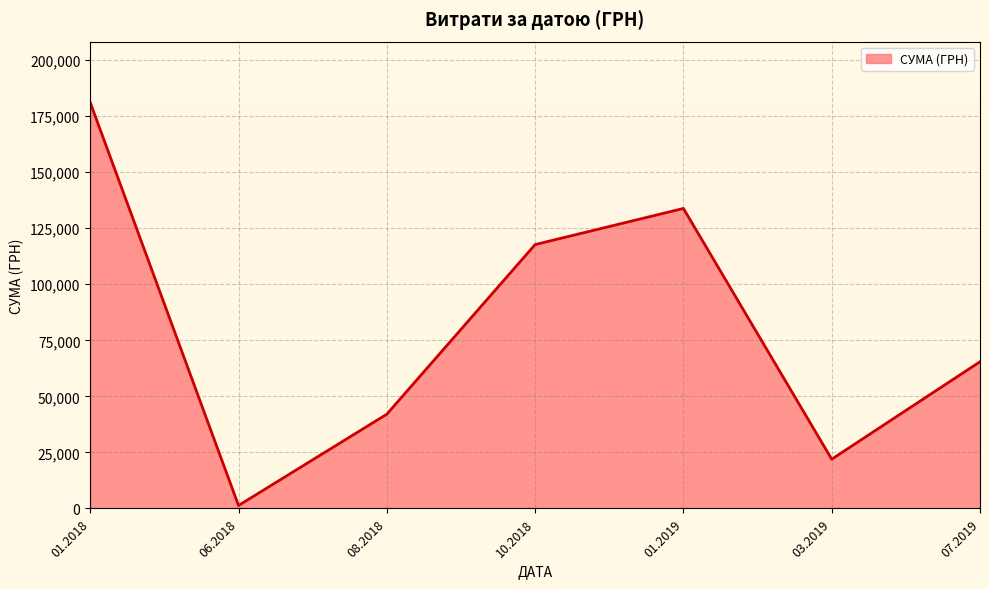

What is the sum of all values?

563409.0